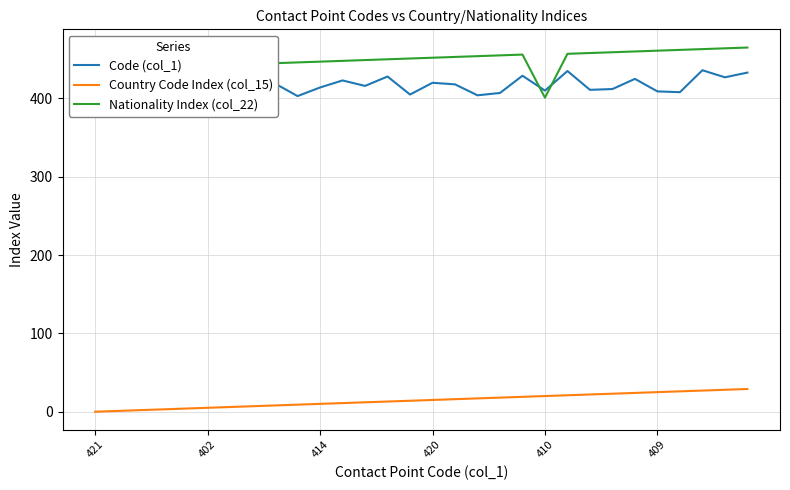

True or false: Country Code Index (col_15) and Nationality Index (col_22) intersect in this chart.

False